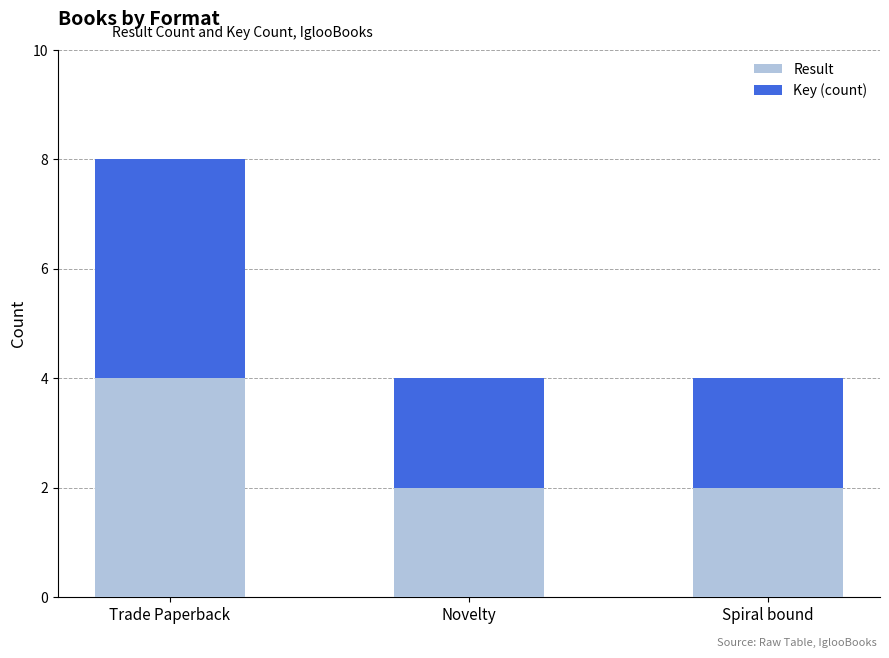

Which category has the highest value in the Result series?

Trade Paperback